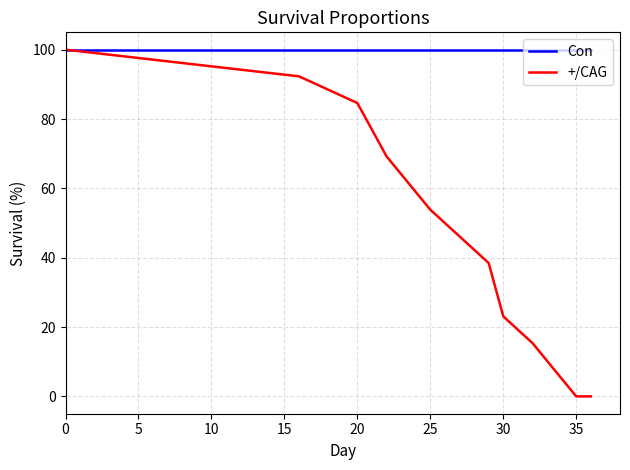

Which series has the largest total across all categories?

Con